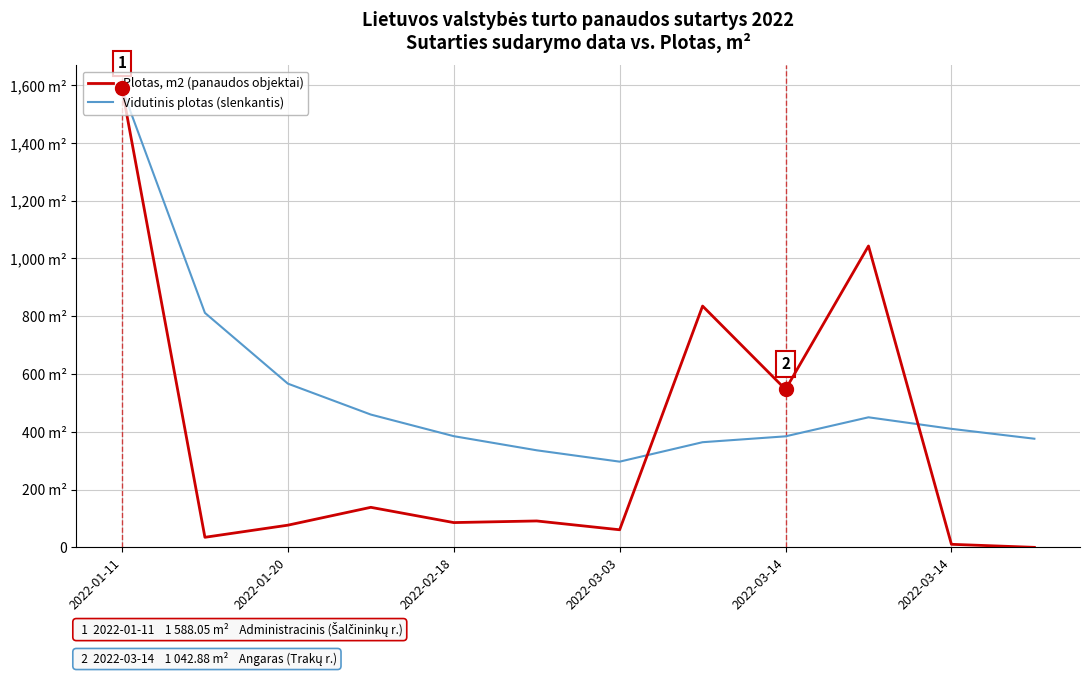

Is this an area chart (filled region under the line)?

No